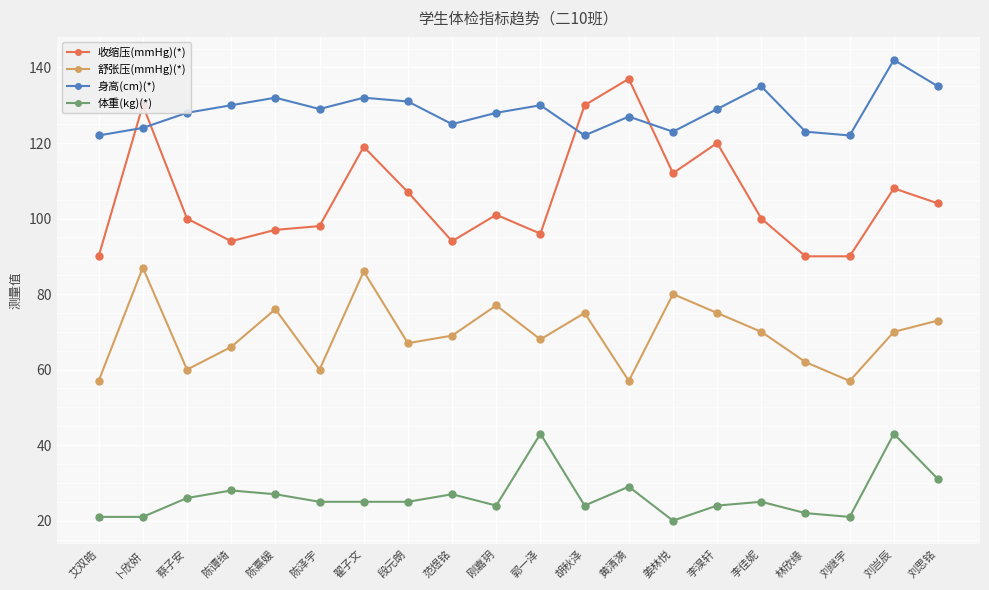

Which series has the widest spread of values?

收缩压(mmHg)(*)